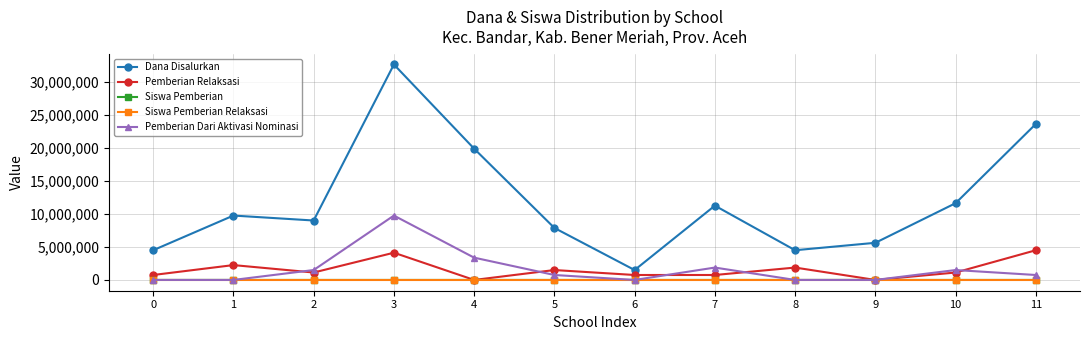

At which category is the sum across all series the highest?

3